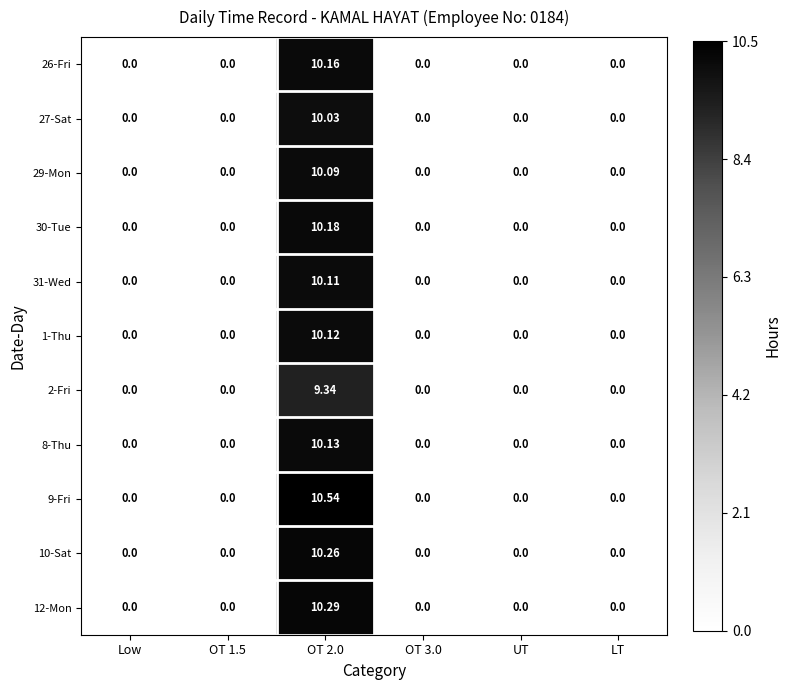

At which category does the chart reach its peak across all series?

OT 2.0